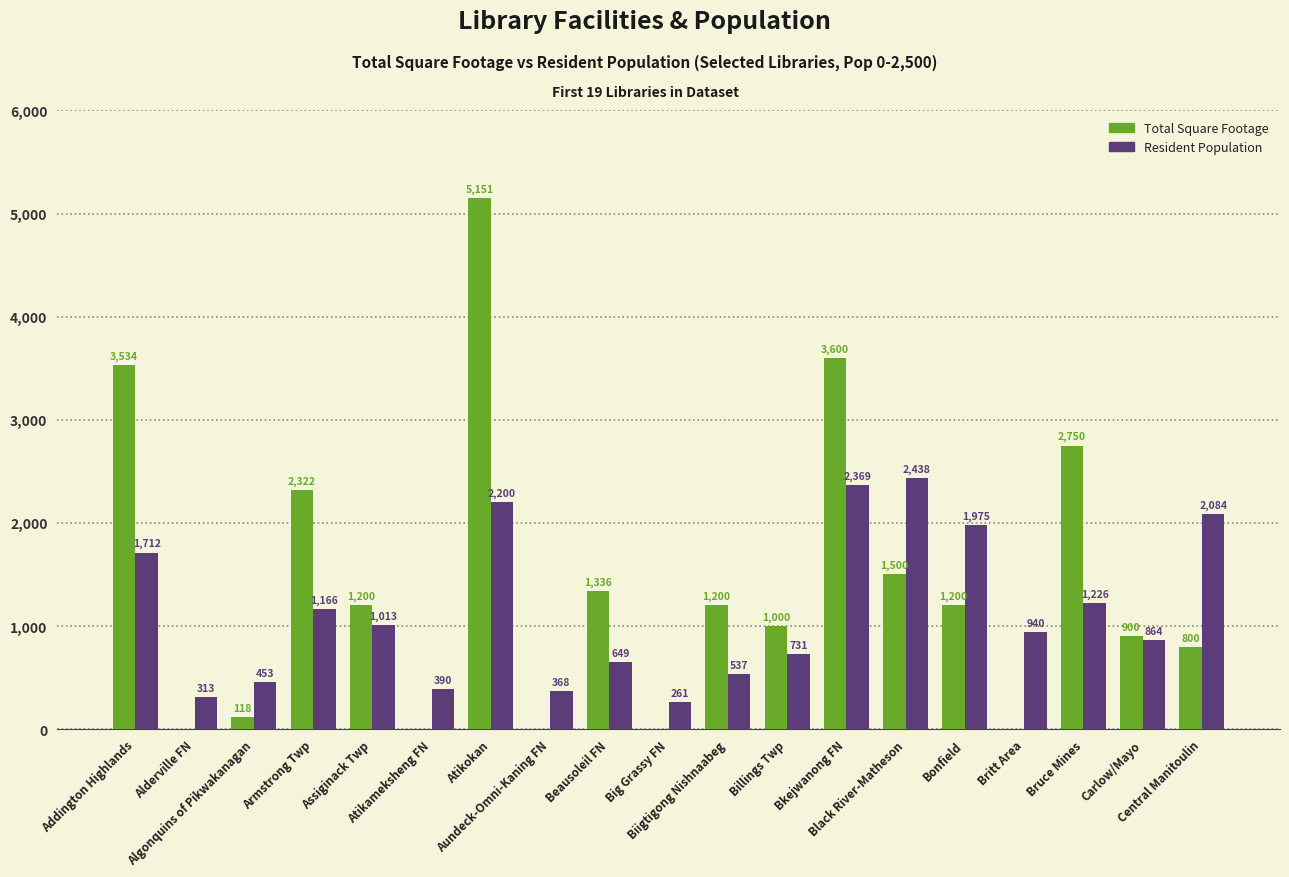

Which series has the largest total across all categories?

Total Square Footage